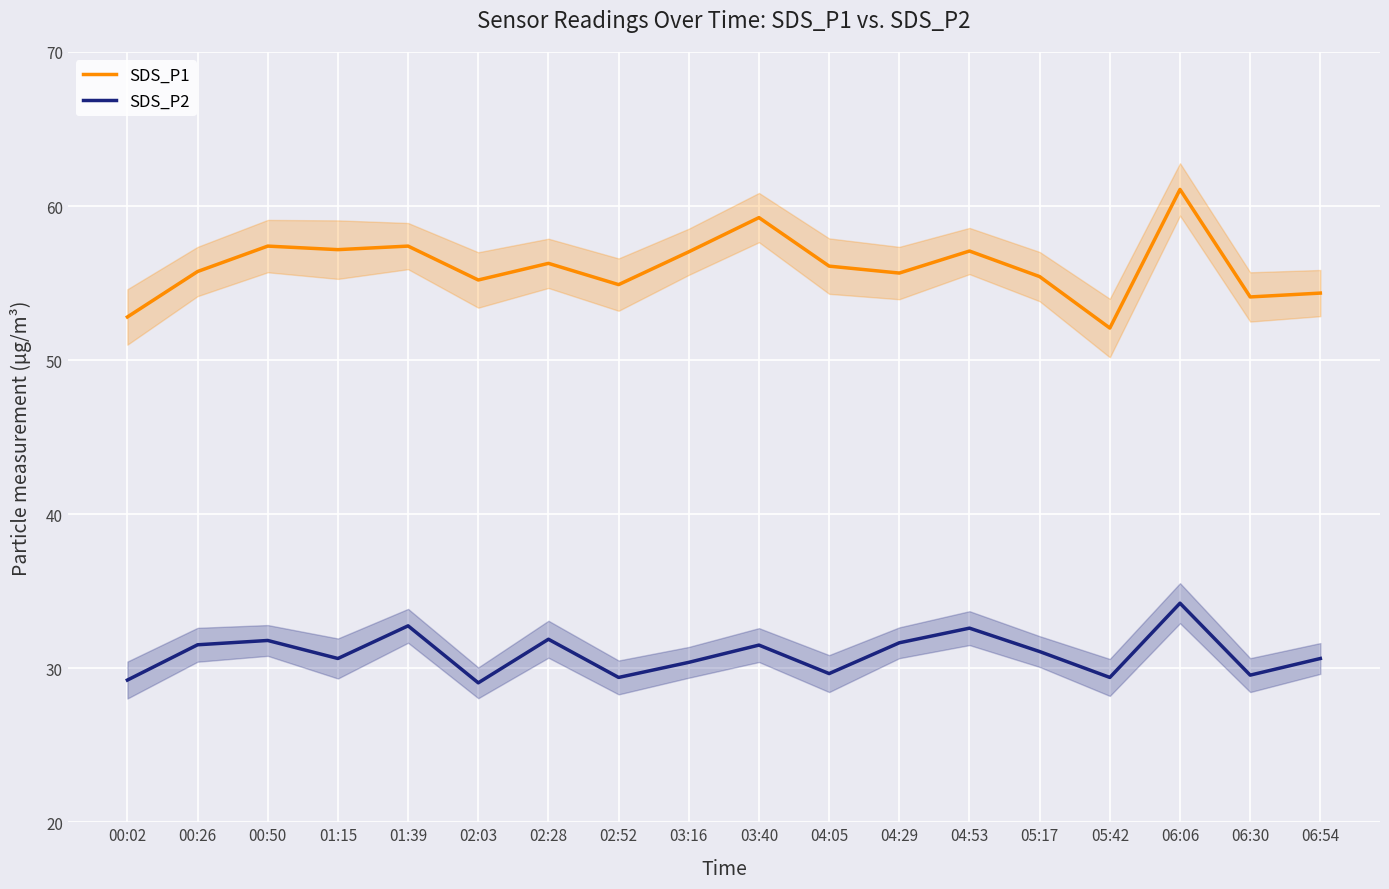

True or false: SDS_P2 and SDS_P1 cross at least once.

False